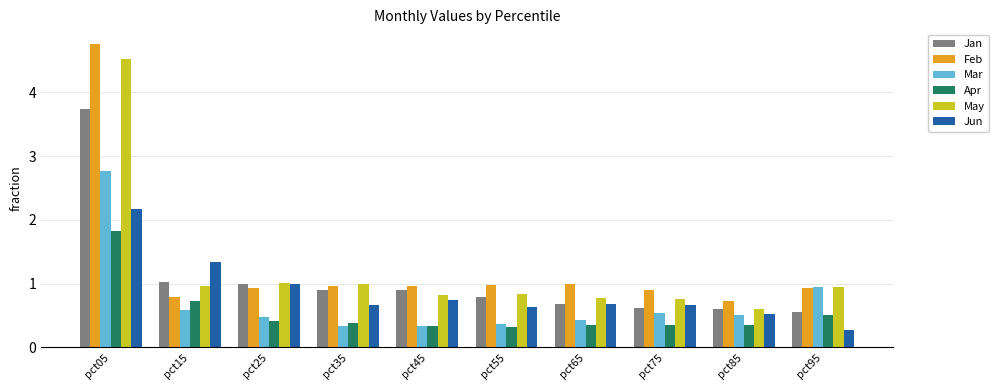

What is the minimum value shown in the chart?

0.3